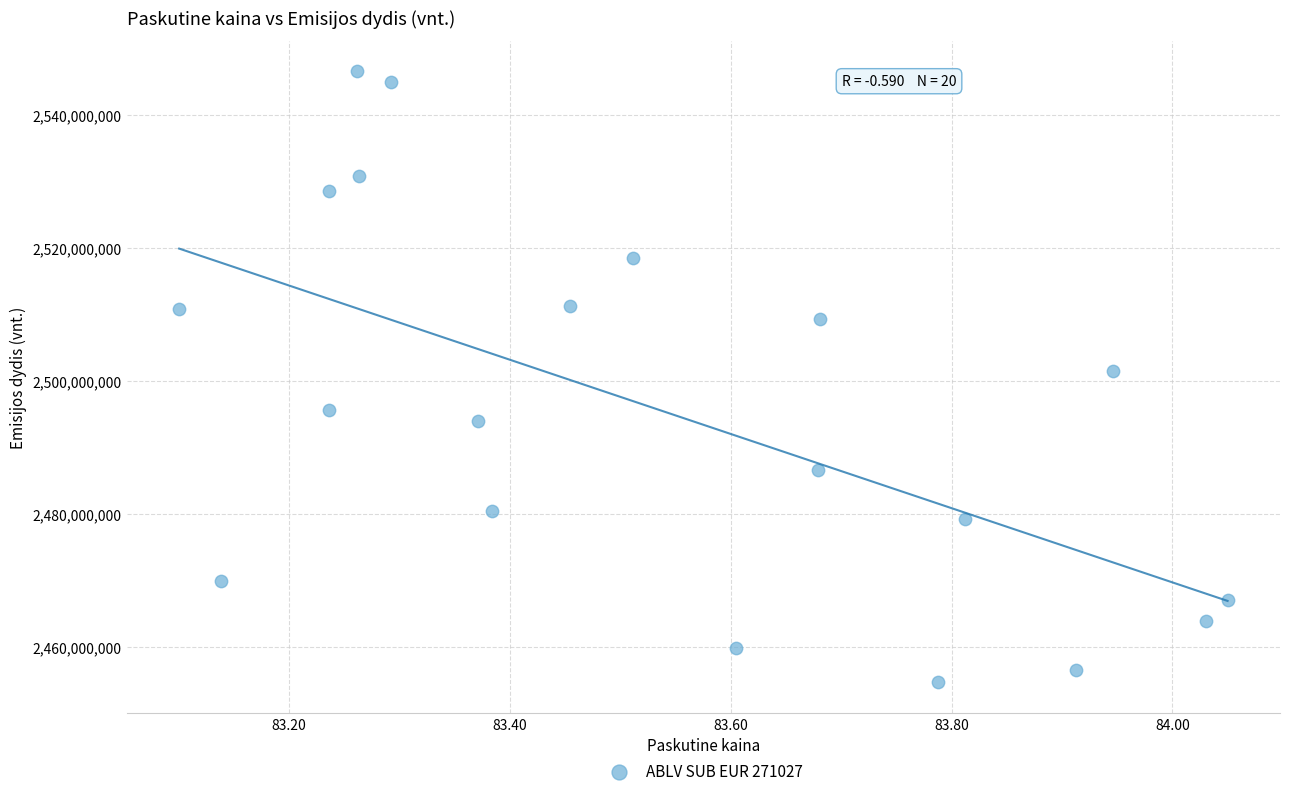

What is the range of X values (max minus min)?

0.9